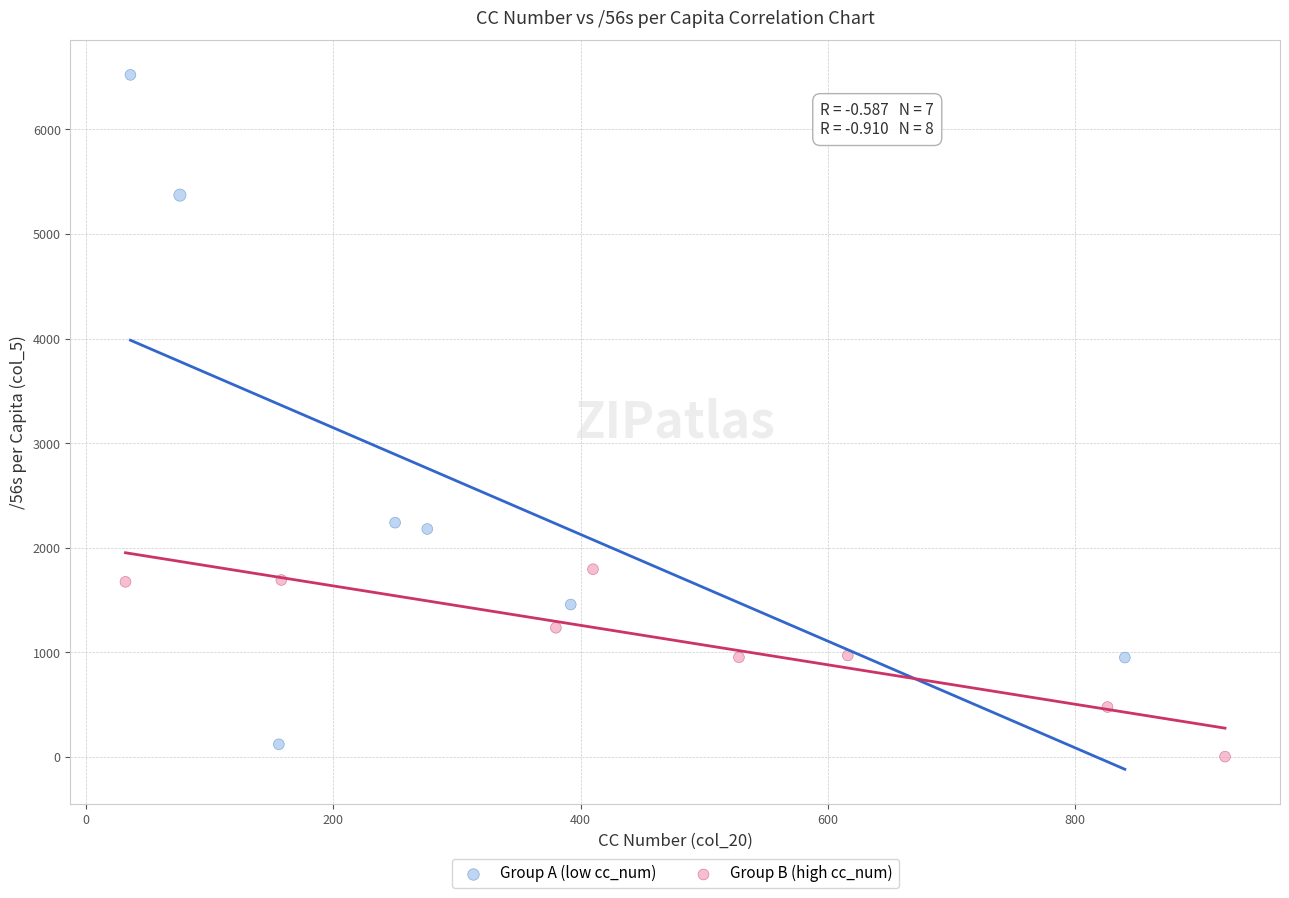

Which series has the widest spread of Y values?

Group A (low cc_num)